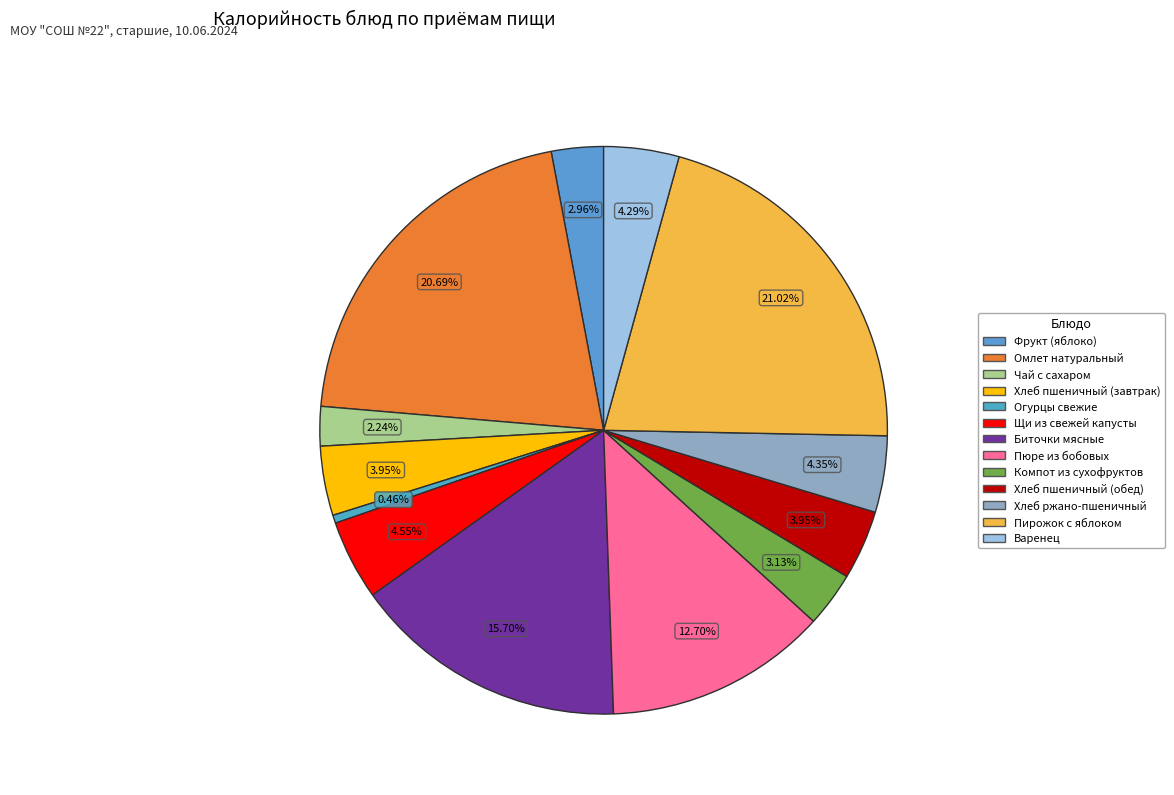

To the nearest percent, what is the difference between the largest and smallest slice percentages?

21%